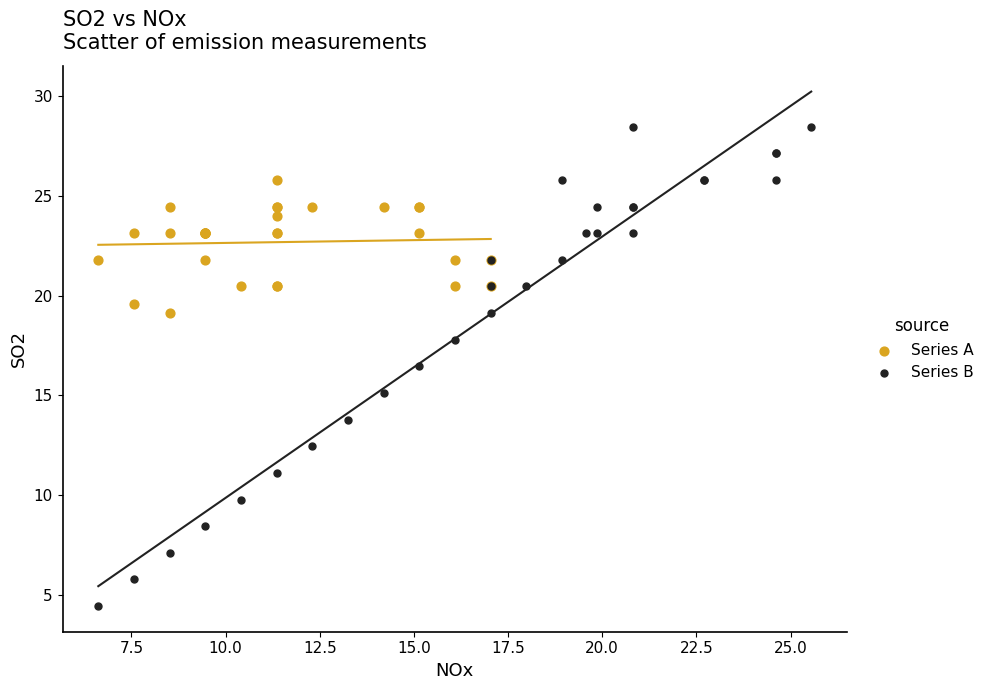

Which series has the widest spread of Y values?

Series B